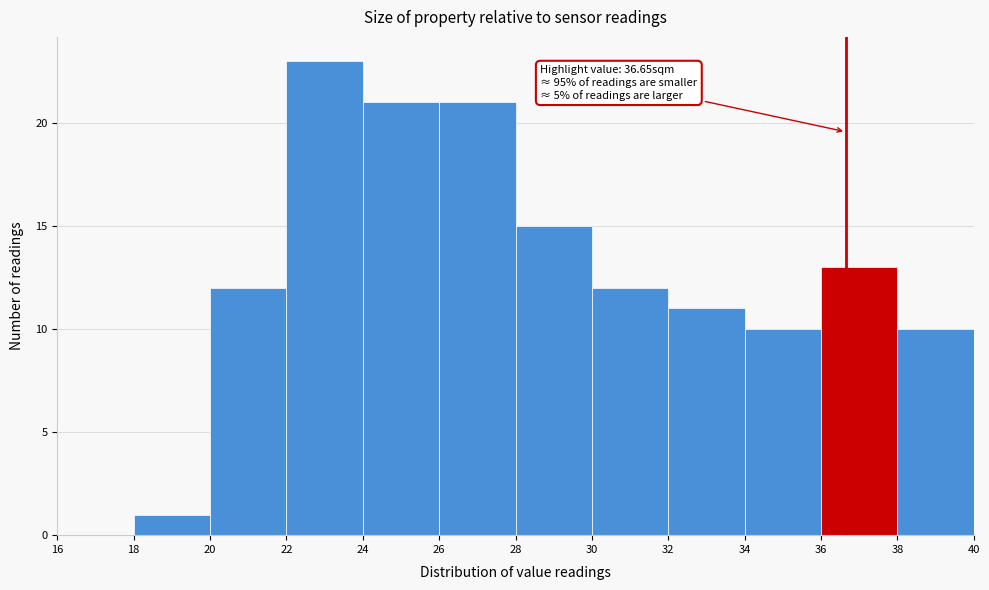

Over which range of the x-axis is the bar tallest?

22 to 24